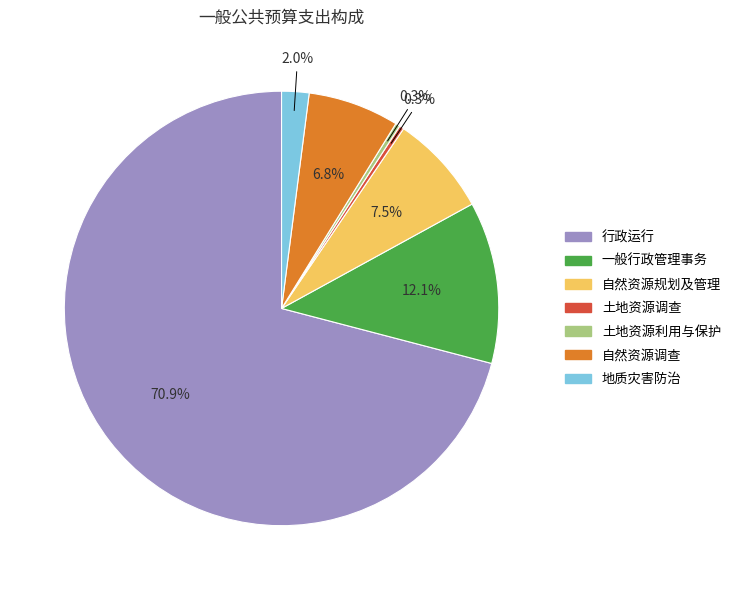

How many slices are in this pie chart?

7